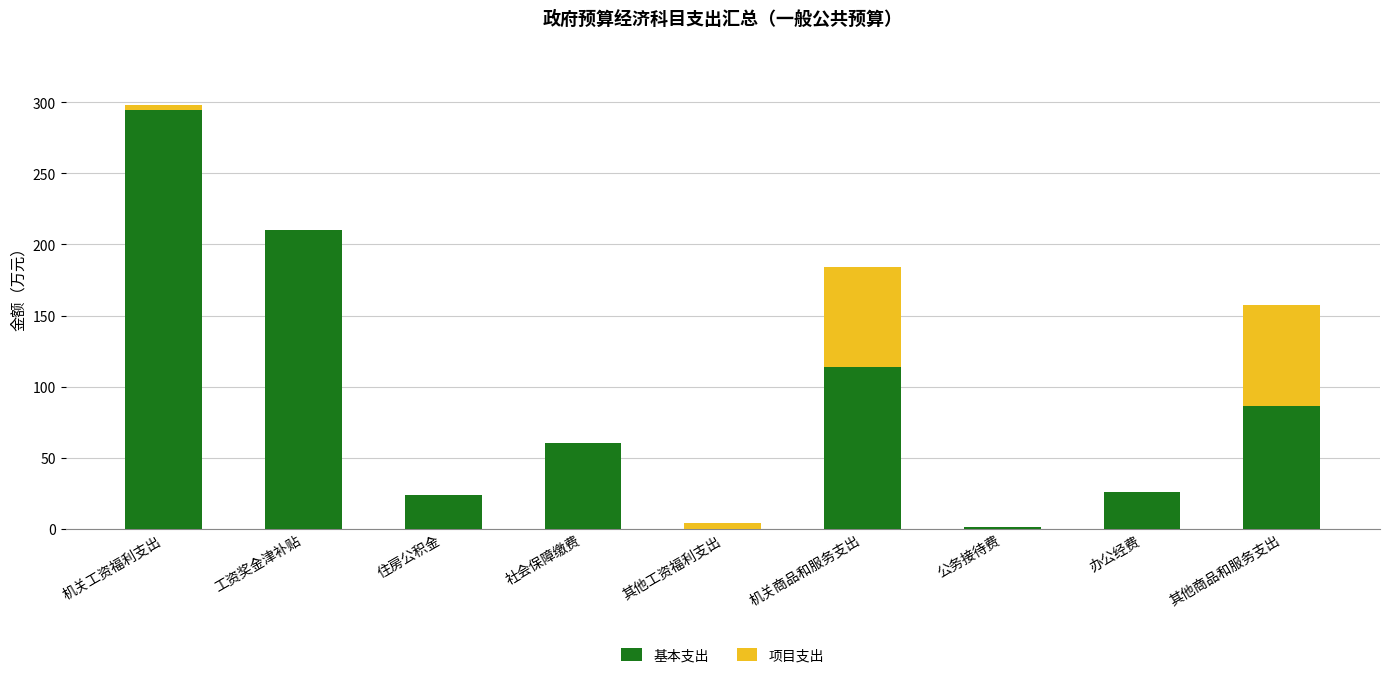

True or false: 基本支出 has a value of 24.0 at 住房公积金.

True